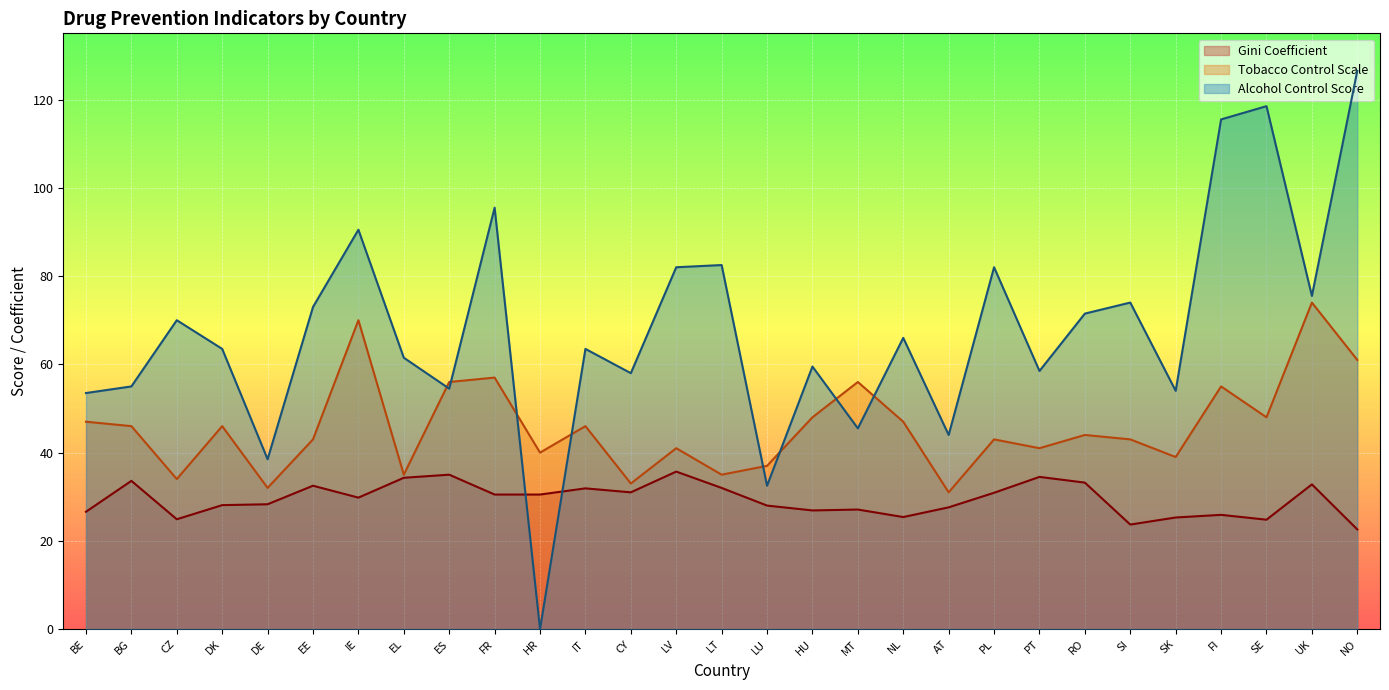

Is it true that Gini Coefficient equals 51.4 at PL?

False